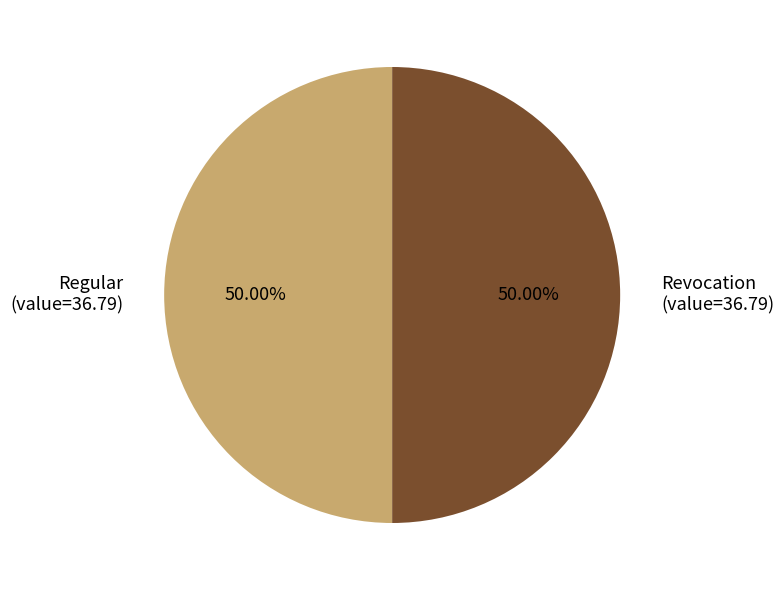

To the nearest percent, what is the difference between the largest and smallest slice percentages?

0%